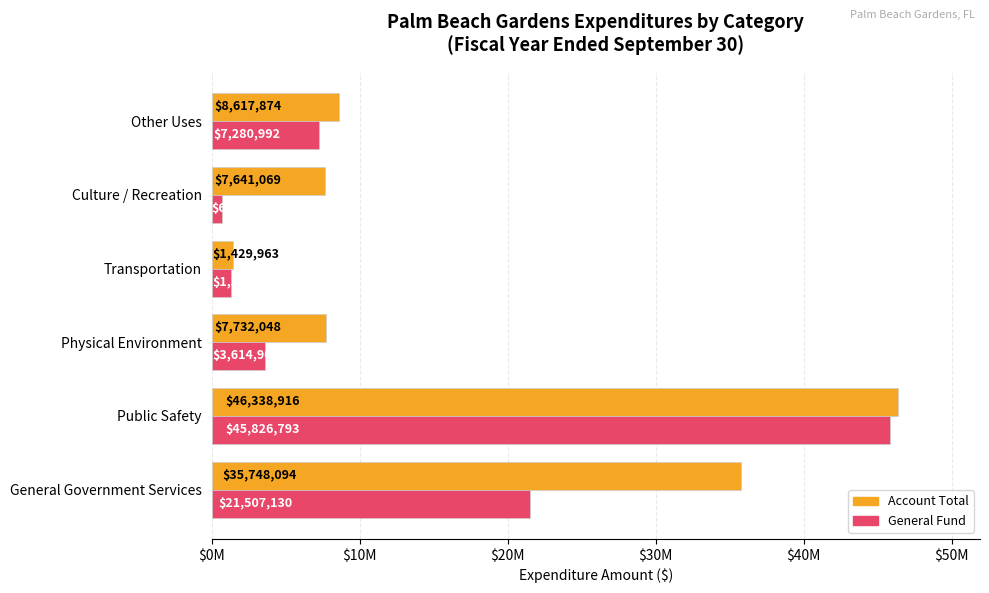

What are all the series names shown in the legend?

Account Total, General Fund